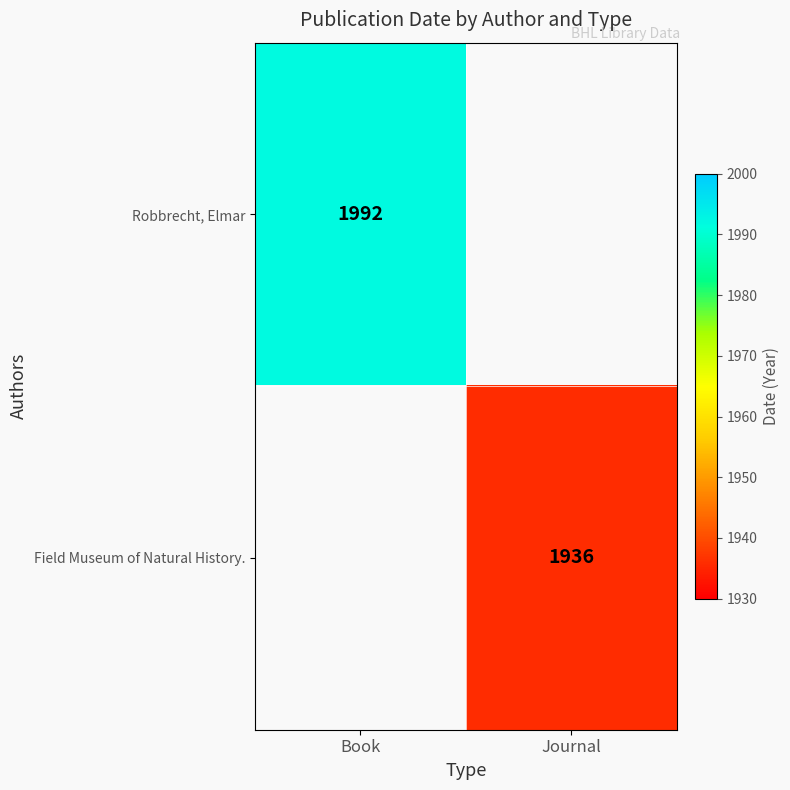

The Robbrecht, Elmar series shows 807 at Book. True or false?

False